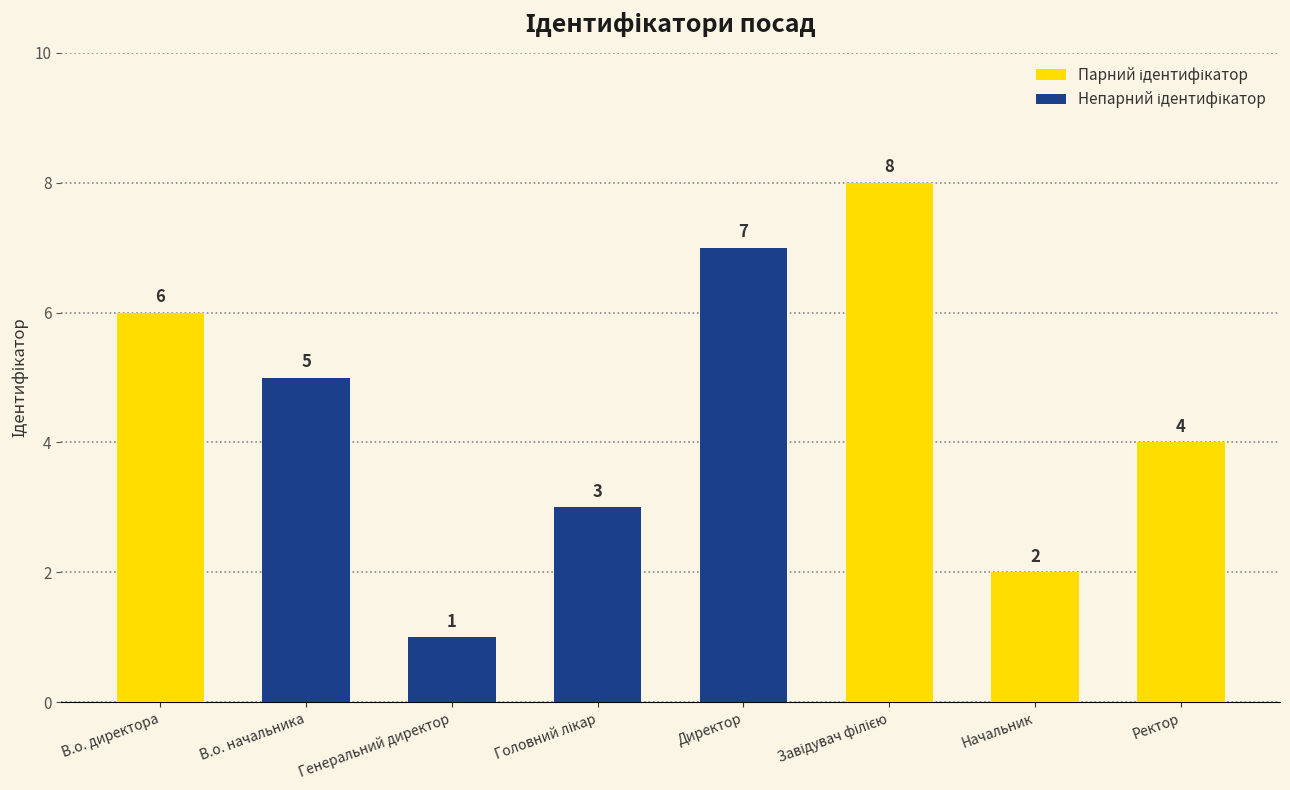

What is the average value of the Непарний ідентифікатор series?

4